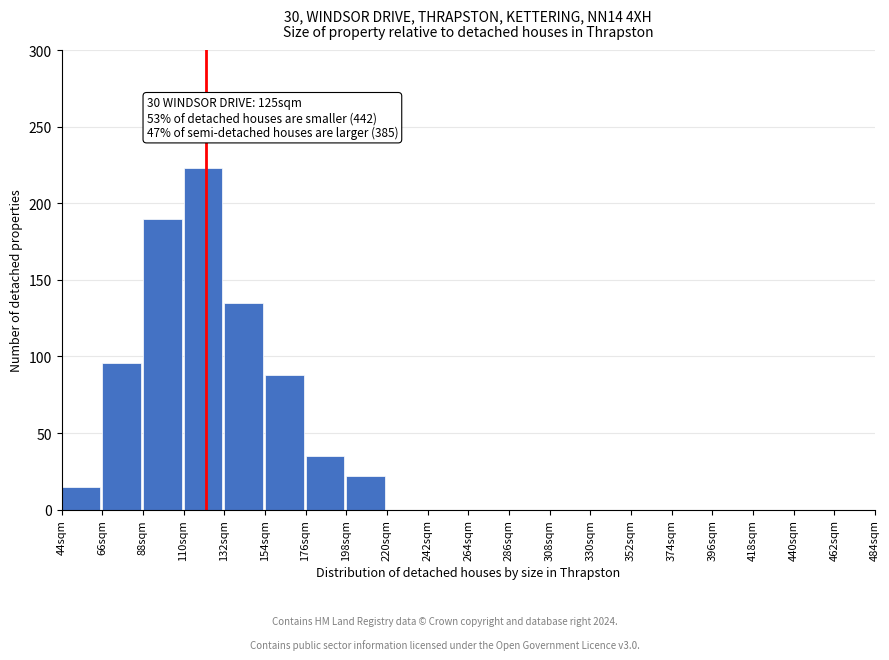

Reading left to right, what are all the values shown in this chart?

44sqm=15	66sqm=96	88sqm=190	110sqm=223	132sqm=135	154sqm=88	176sqm=35	198sqm=22	220sqm=0	242sqm=0	264sqm=0	286sqm=0	308sqm=0	330sqm=0	352sqm=0	374sqm=0	396sqm=0	418sqm=0	440sqm=0	462sqm=0